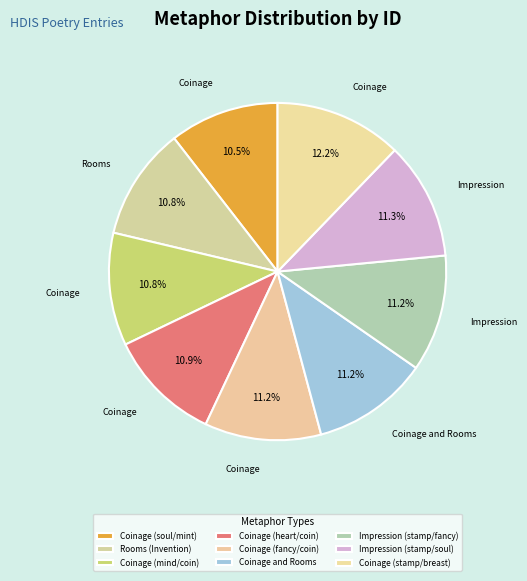

Combined, what portion of the pie is Coinage (soul/mint) and Impression (stamp/soul)?

21.8%